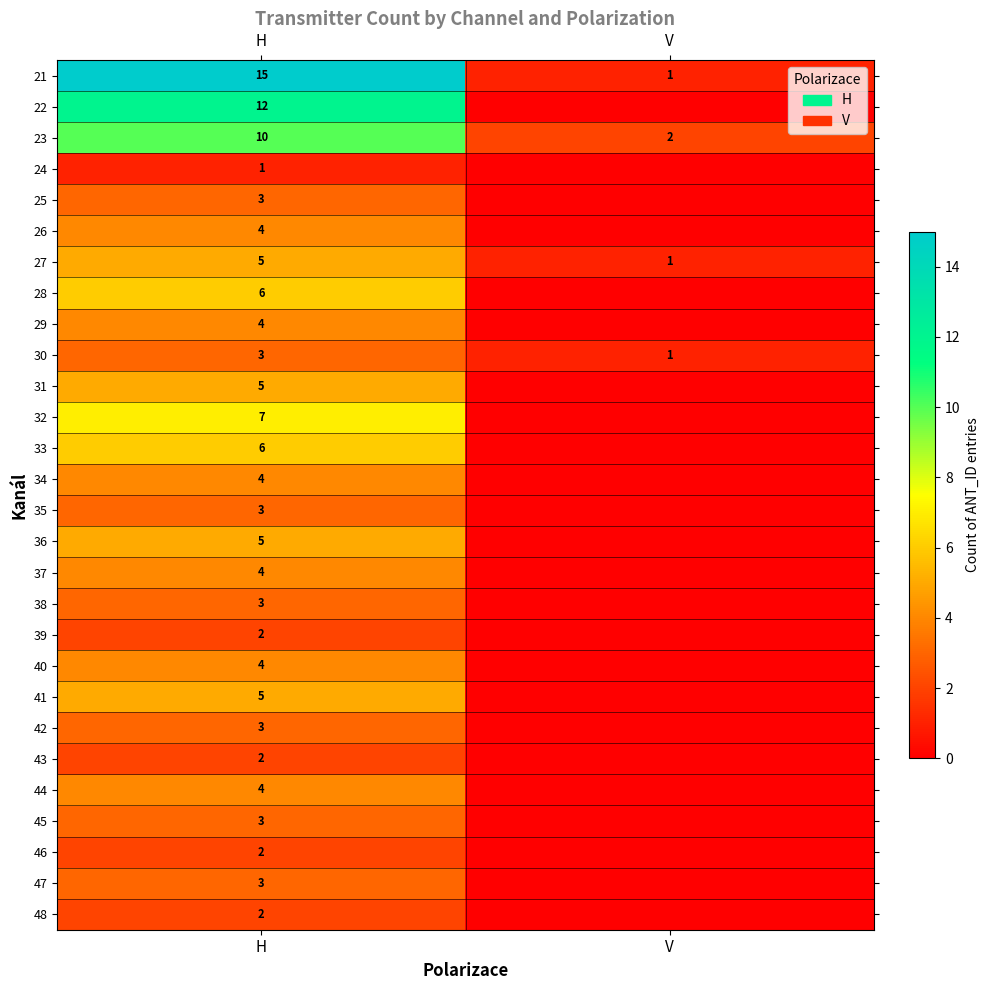

What is the spread (max minus min) of values at H?

14